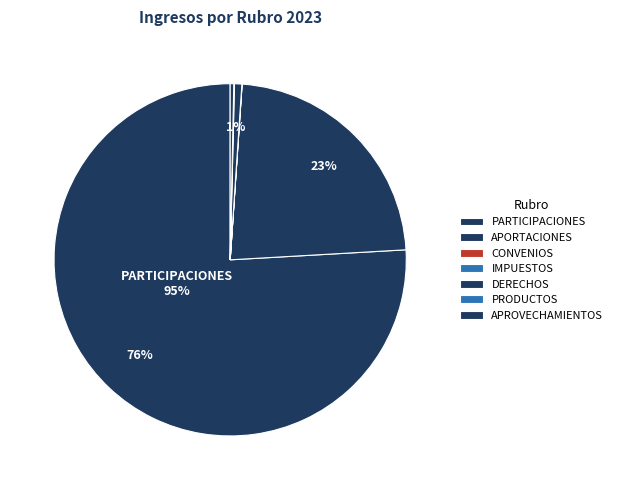

Rank the categories by value from lowest to highest.

CONVENIOS, IMPUESTOS, PRODUCTOS, APROVECHAMIENTOS, DERECHOS, APORTACIONES, PARTICIPACIONES